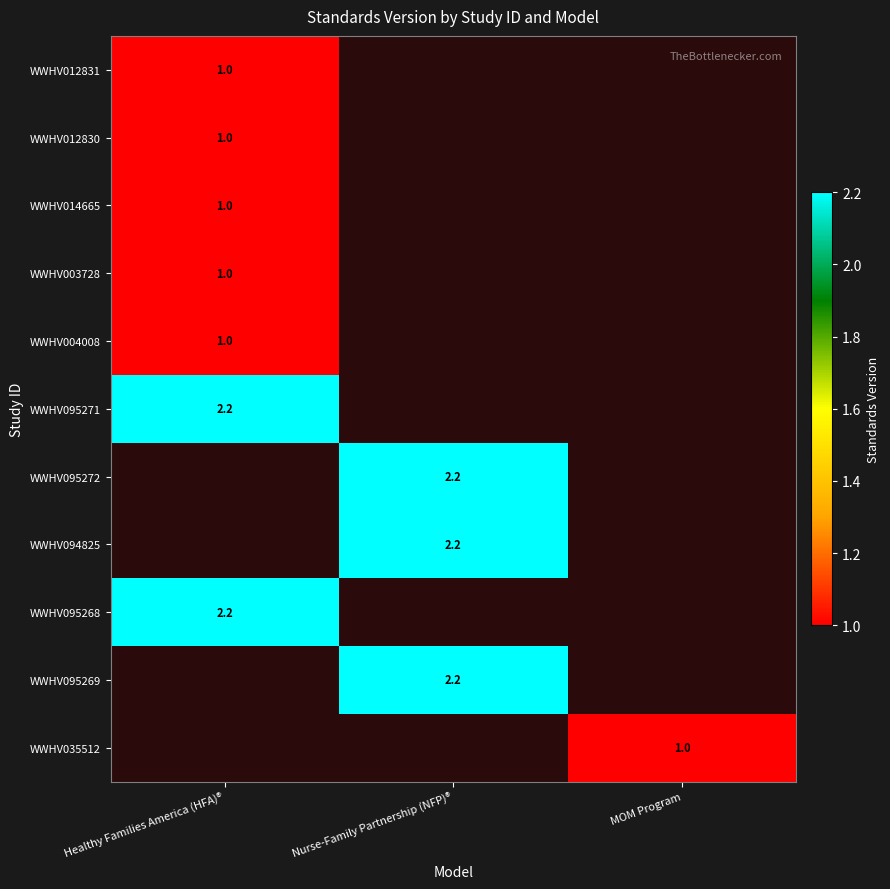

The value of WWHV014665 at Healthy Families America (HFA)® is 0.6. True or false?

False